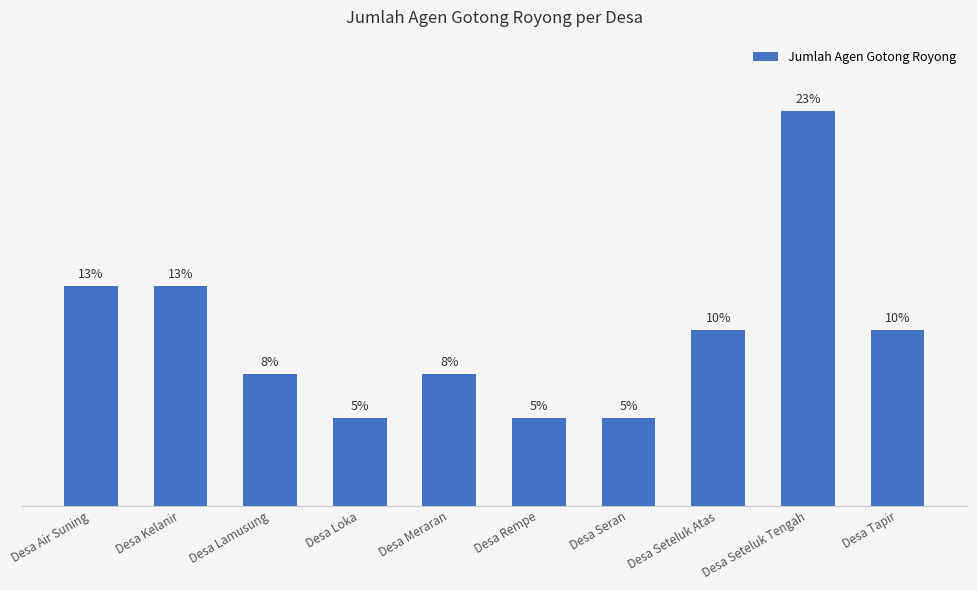

Reading right to left, extract all data points from this chart.

10.3	23.1	10.3	5.1	5.1	7.7	5.1	7.7	12.8	12.8